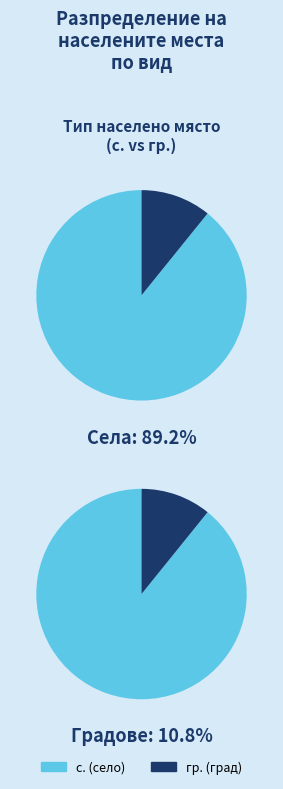

Is there any slice that represents more than half of the pie?

Yes